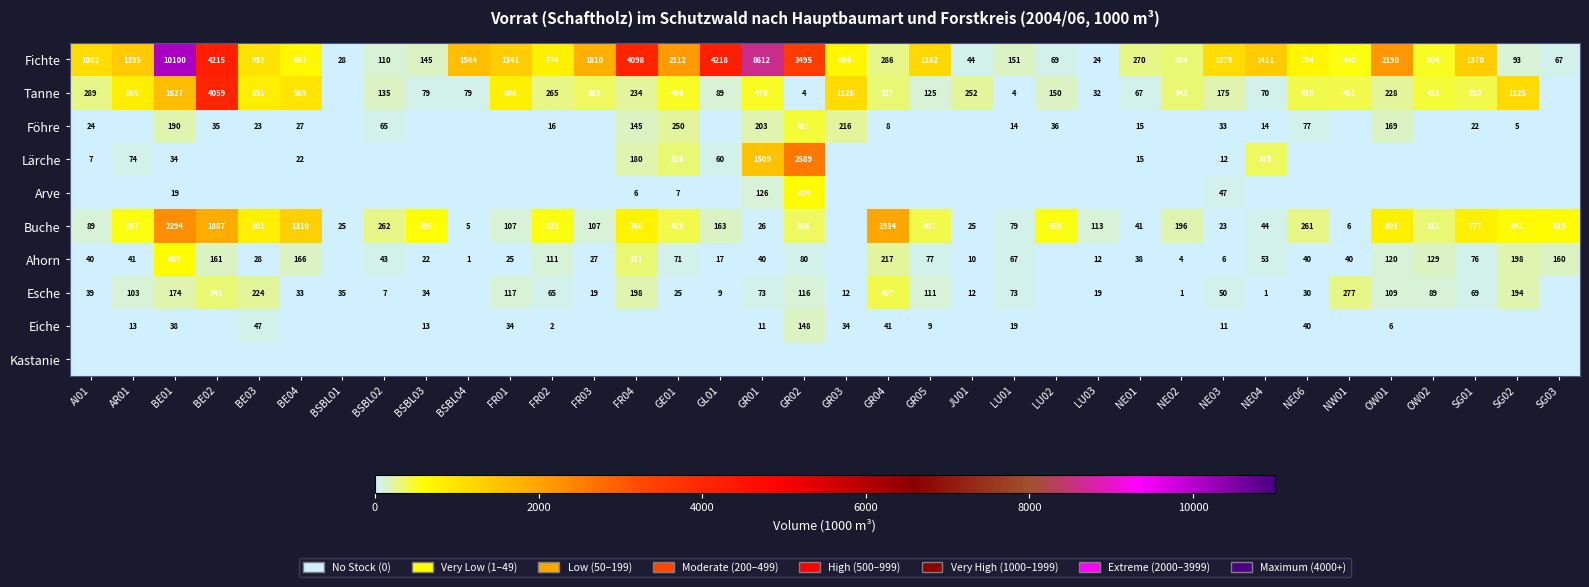

How many values in the Fichte series are below 992?

18